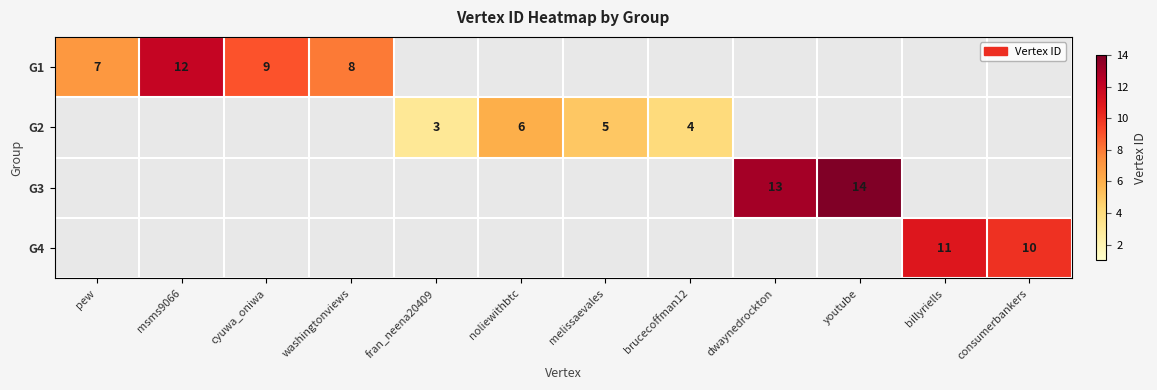

The G3 series shows 13 at dwaynedrockton. True or false?

True